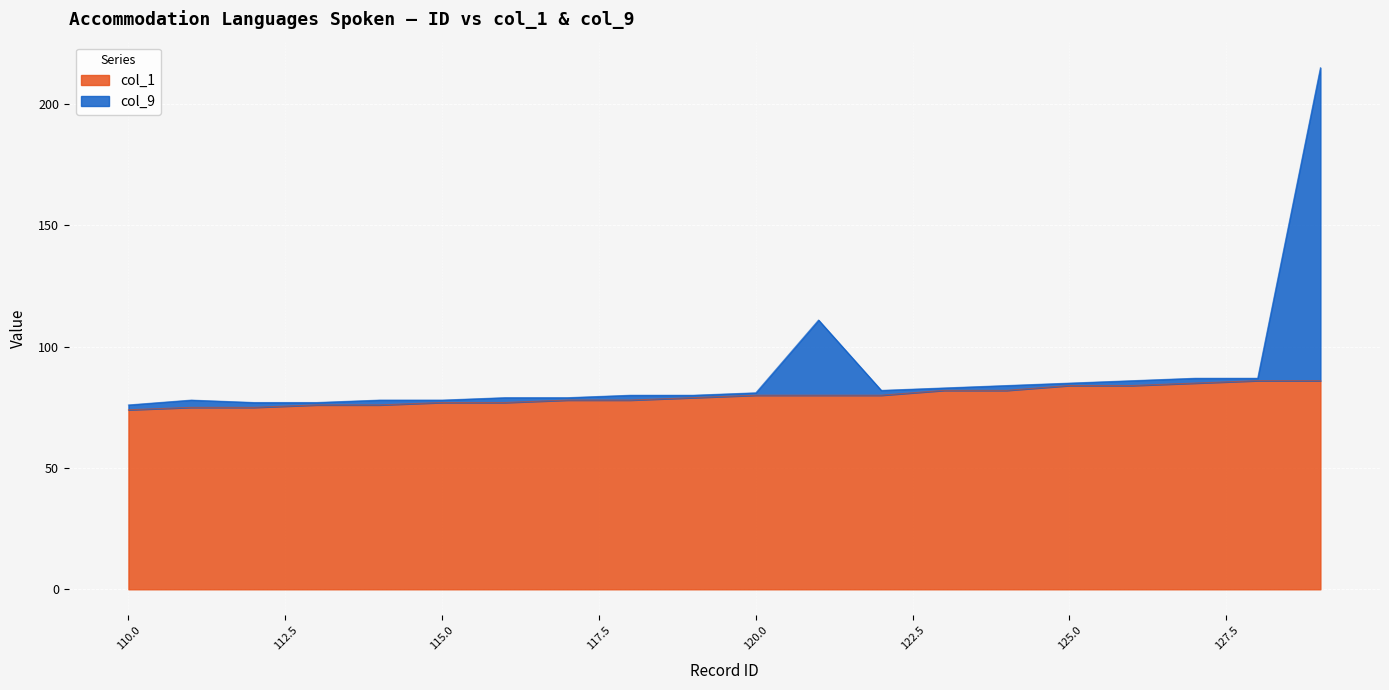

What is the sum of the col_9 values at 126 and 116?

165